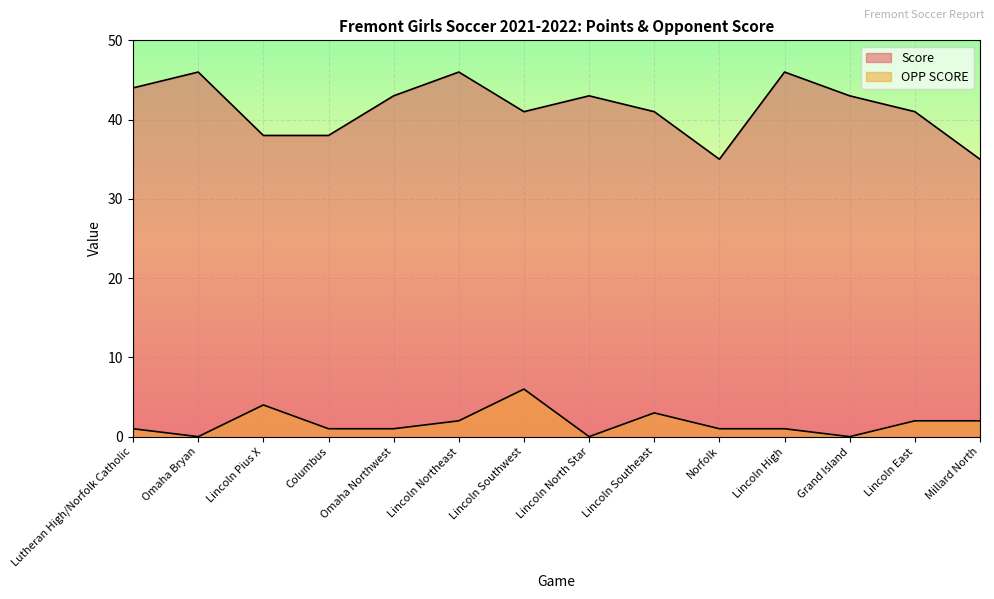

Does the chart display data point markers on the line(s)?

No